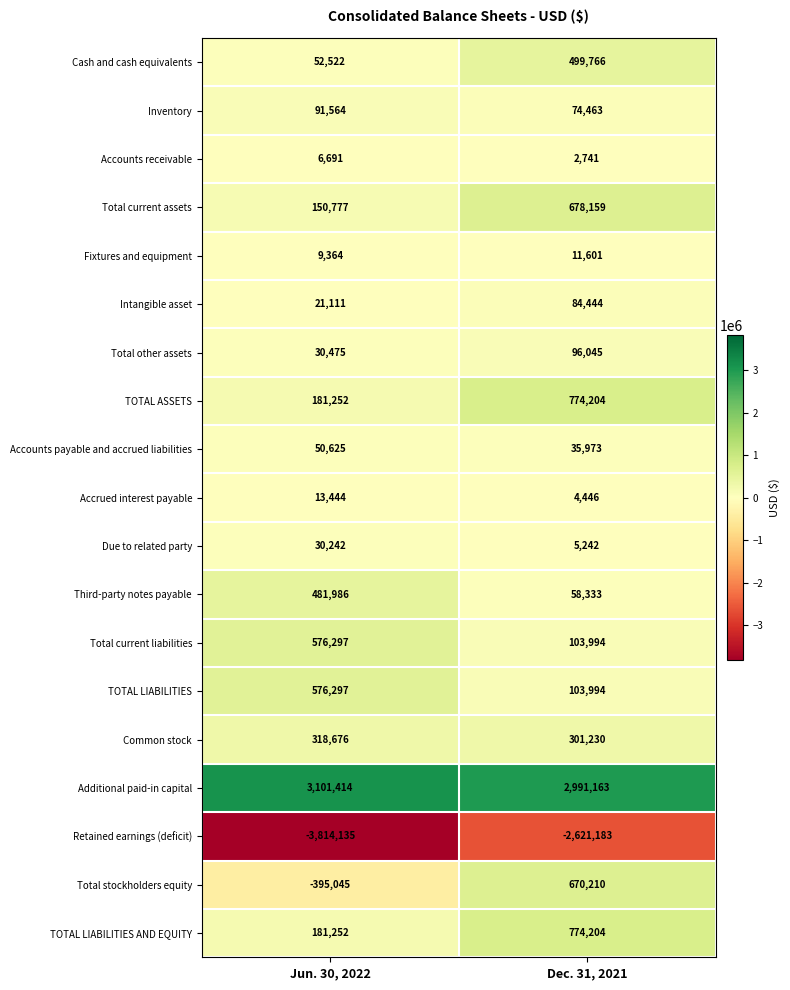

What is the average value of the Third-party notes payable series?

270160